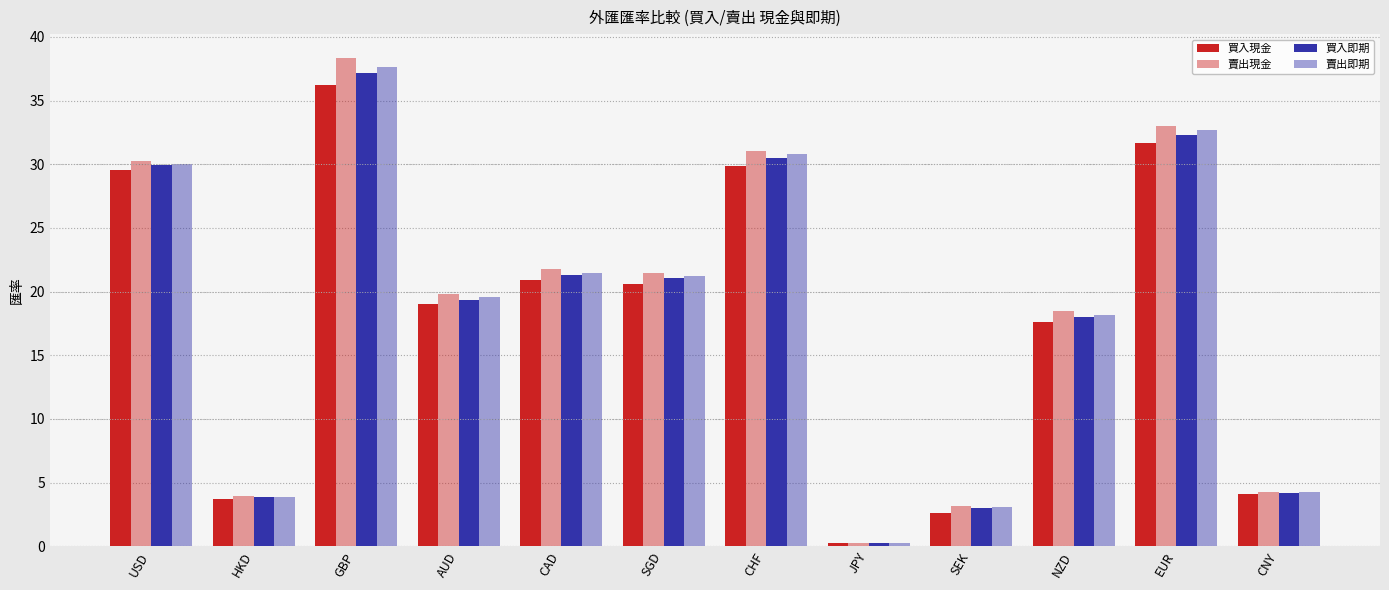

Reading left to right, extract all data points from this chart.

買入現金: 29.6	3.7	36.2	19.1	20.9	20.6	29.8	0.3	2.6	17.6	31.7	4.1
賣出現金: 30.3	3.9	38.3	19.8	21.8	21.5	31.0	0.3	3.1	18.5	33.0	4.3
買入即期: 29.9	3.8	37.2	19.3	21.3	21.1	30.5	0.3	3.0	18.0	32.3	4.2
賣出即期: 30.0	3.9	37.6	19.6	21.5	21.2	30.8	0.3	3.1	18.2	32.7	4.3